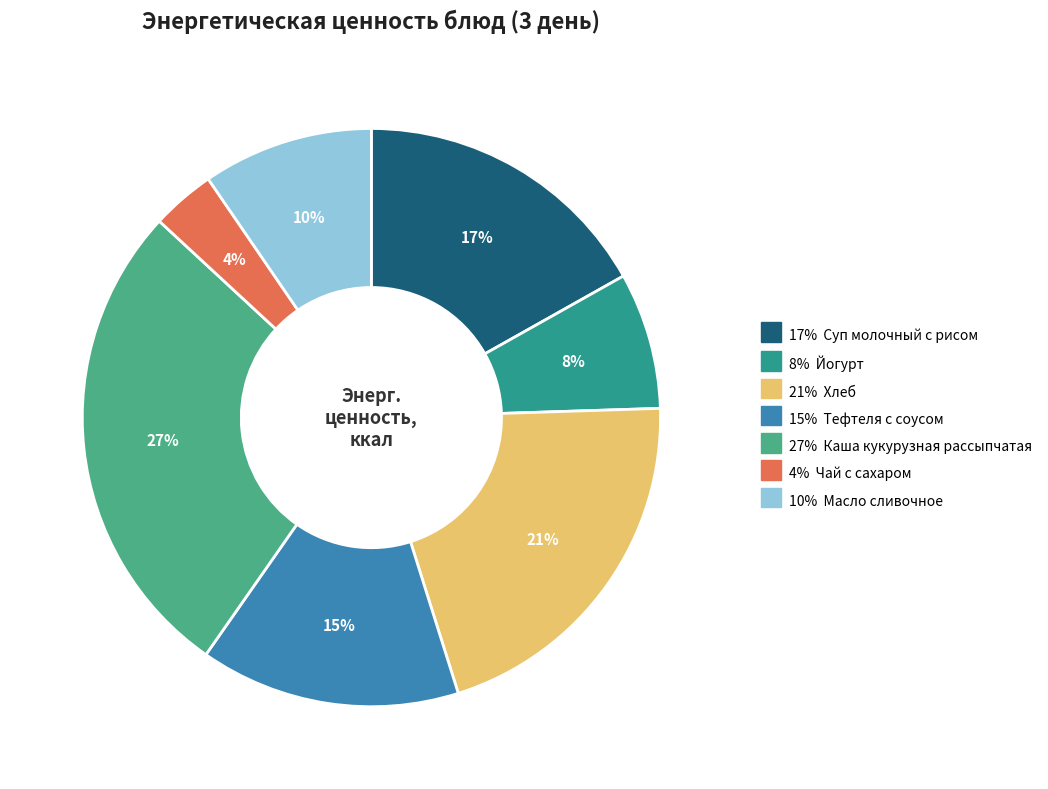

Which category has the biggest portion of the pie?

Каша кукурузная рассыпчатая